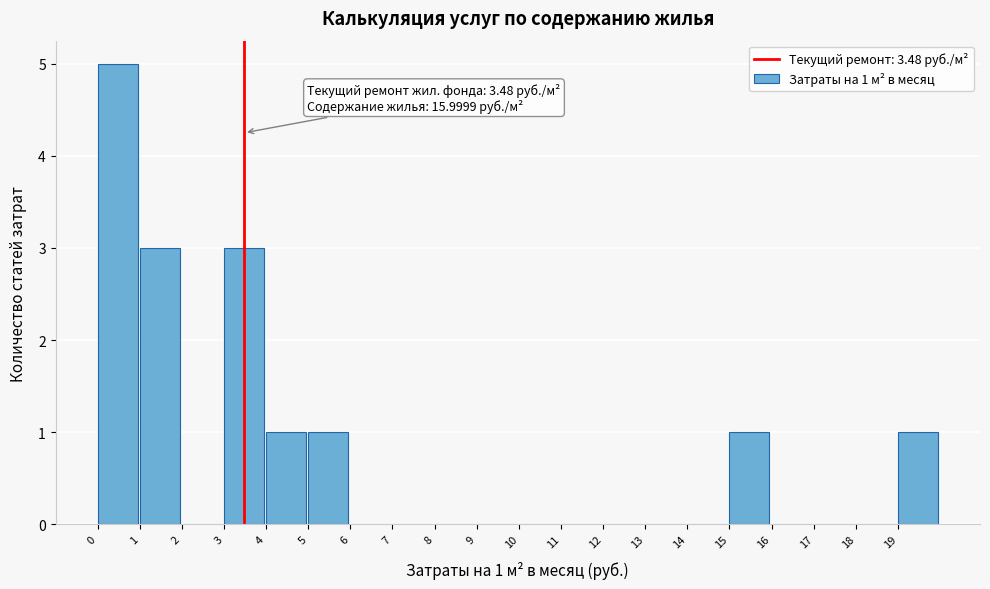

Over which range of the x-axis is the bar tallest?

0 to 1